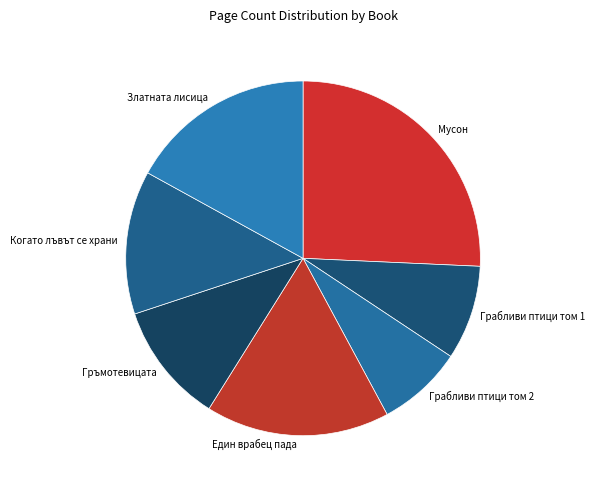

How many slices are in this pie chart?

7